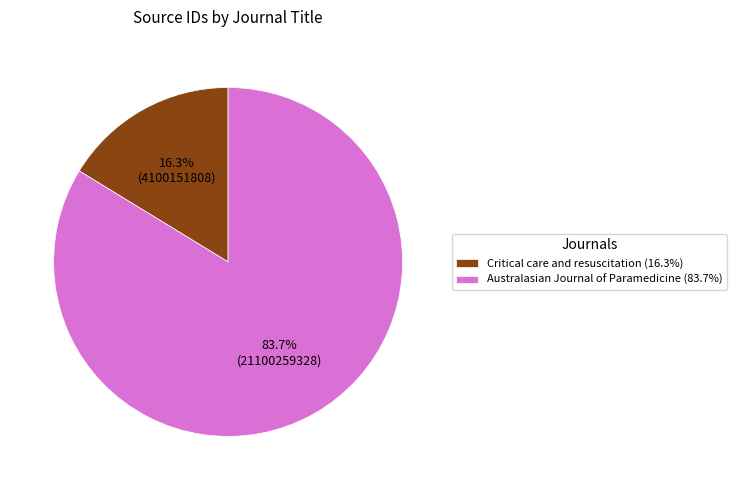

What is the ratio of the value at Australasian Journal of Paramedicine to the value at Critical care and resuscitation?

5.1